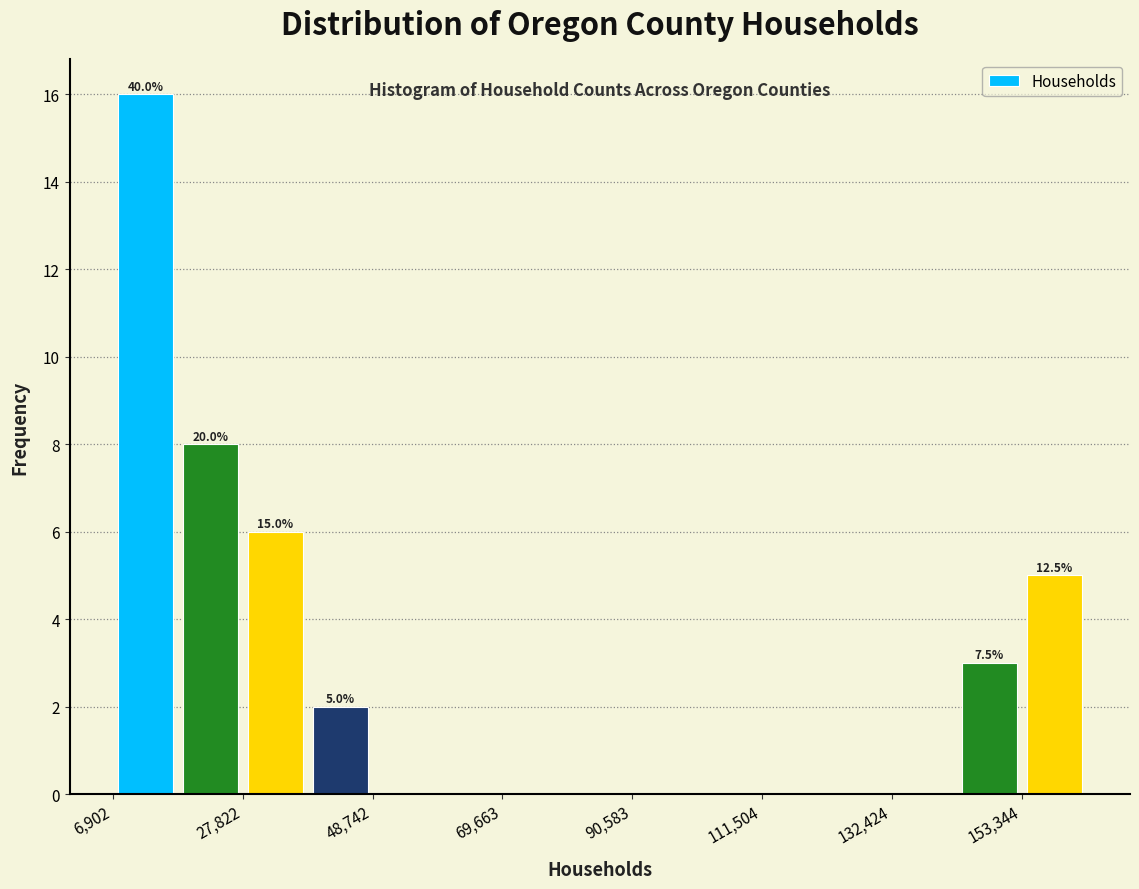

Read against the x-axis, roughly where is the centre of the tallest bar?

10000